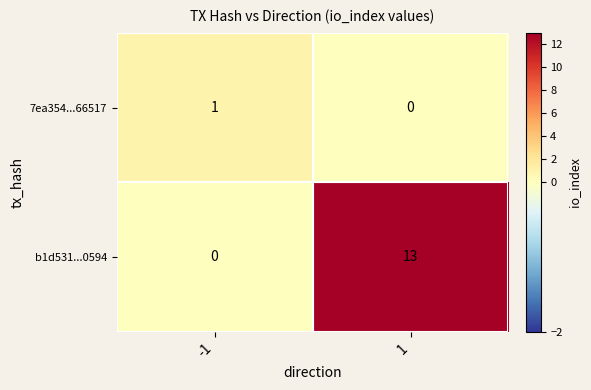

What is the total value across all series at -1?

1